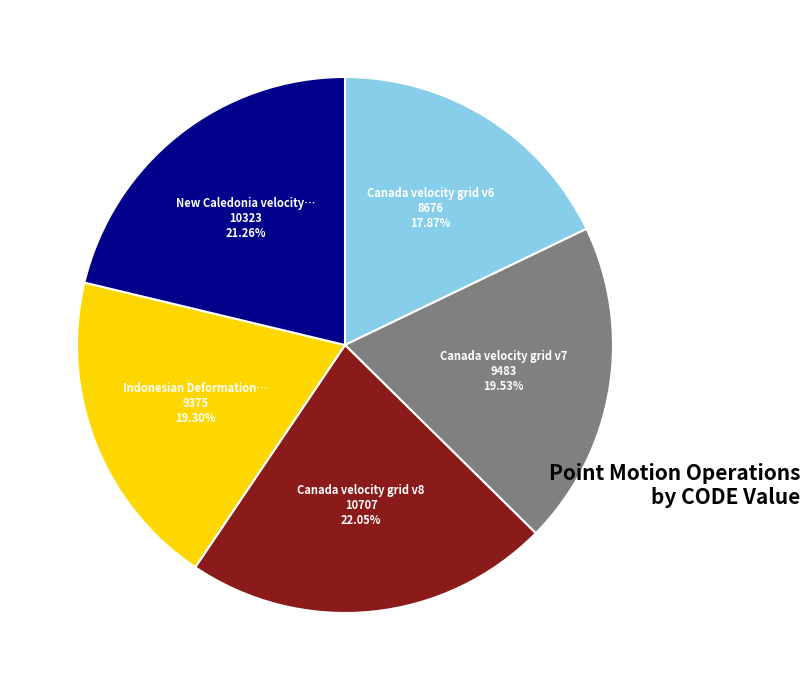

Does any single category account for the majority?

No